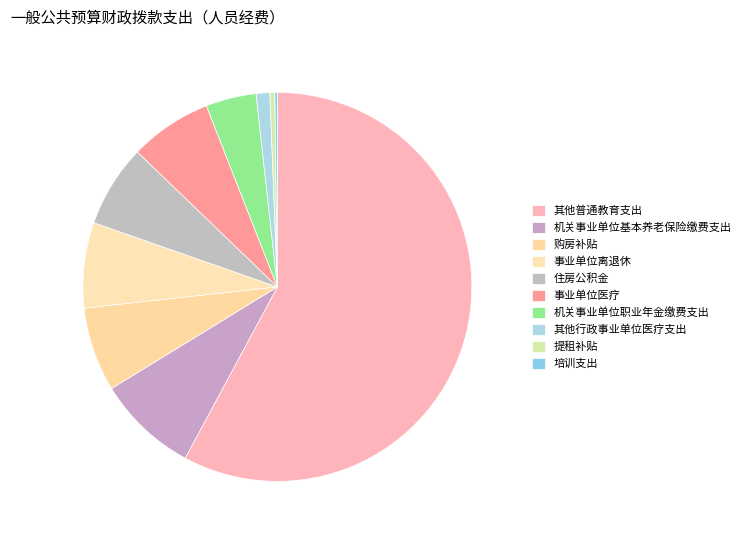

True or false: 事业单位医疗 accounts for 7% of the total.

True